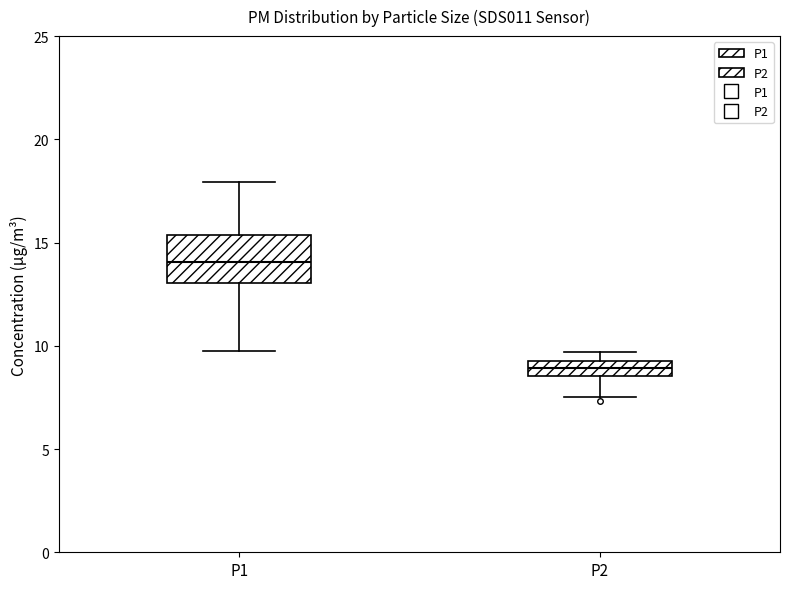

Where is the lower edge of the box for P1 on the y-axis? The values are not printed on the chart, so give them approximately, as read against the axis.

13.0